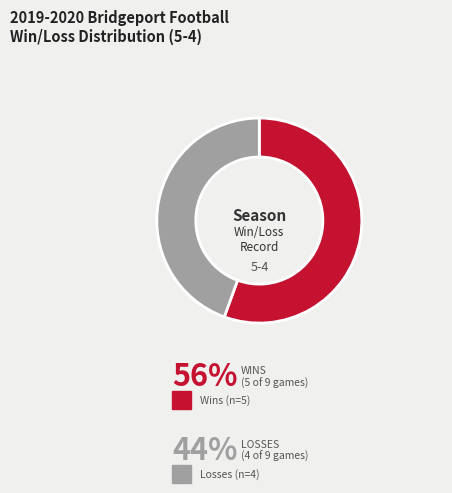

The Losses slice represents 44% of the pie. True or false?

True